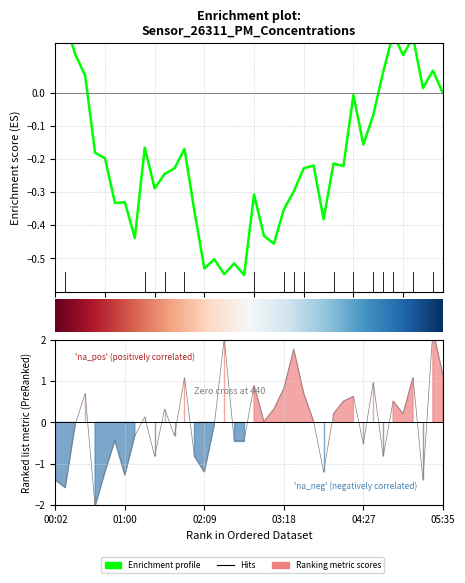

What is the change in value from 01:08 to 01:17?

+0.5